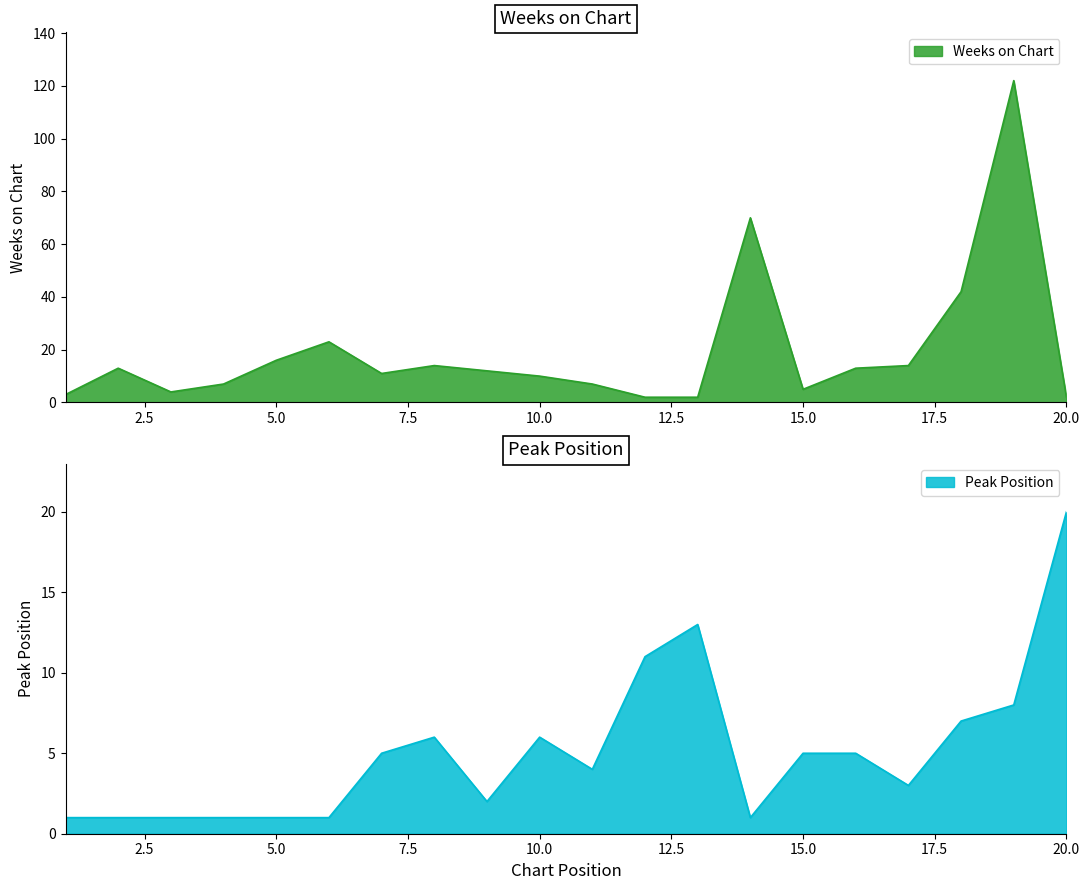

How many times do Peak Position and Weeks on Chart cross each other?

3